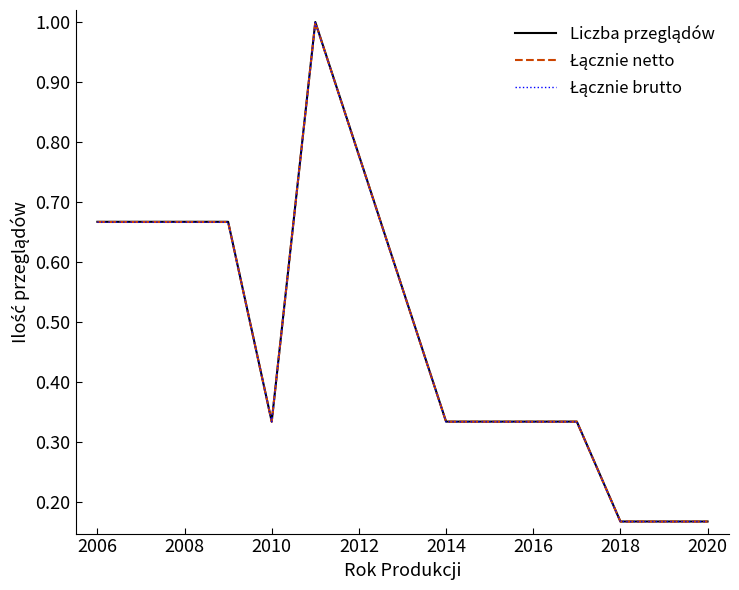

Does the chart display data point markers on the line(s)?

No